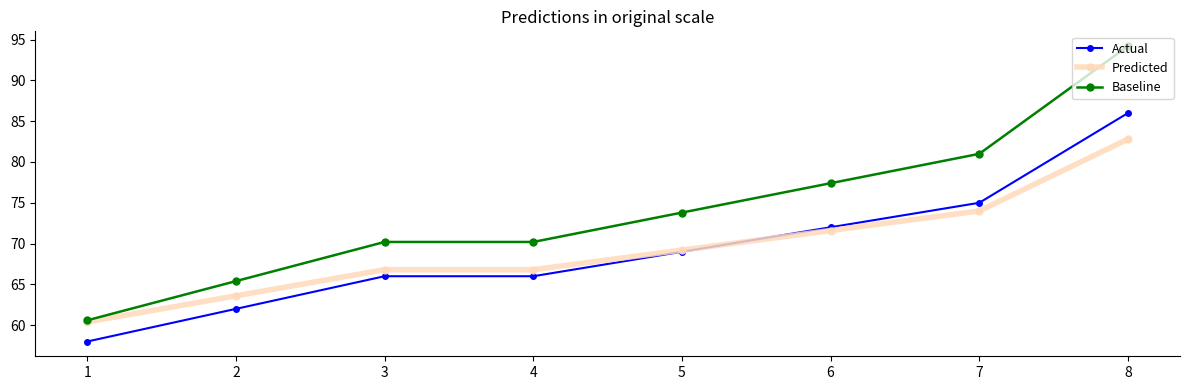

What are all the series names shown in the legend?

Actual, Predicted, Baseline